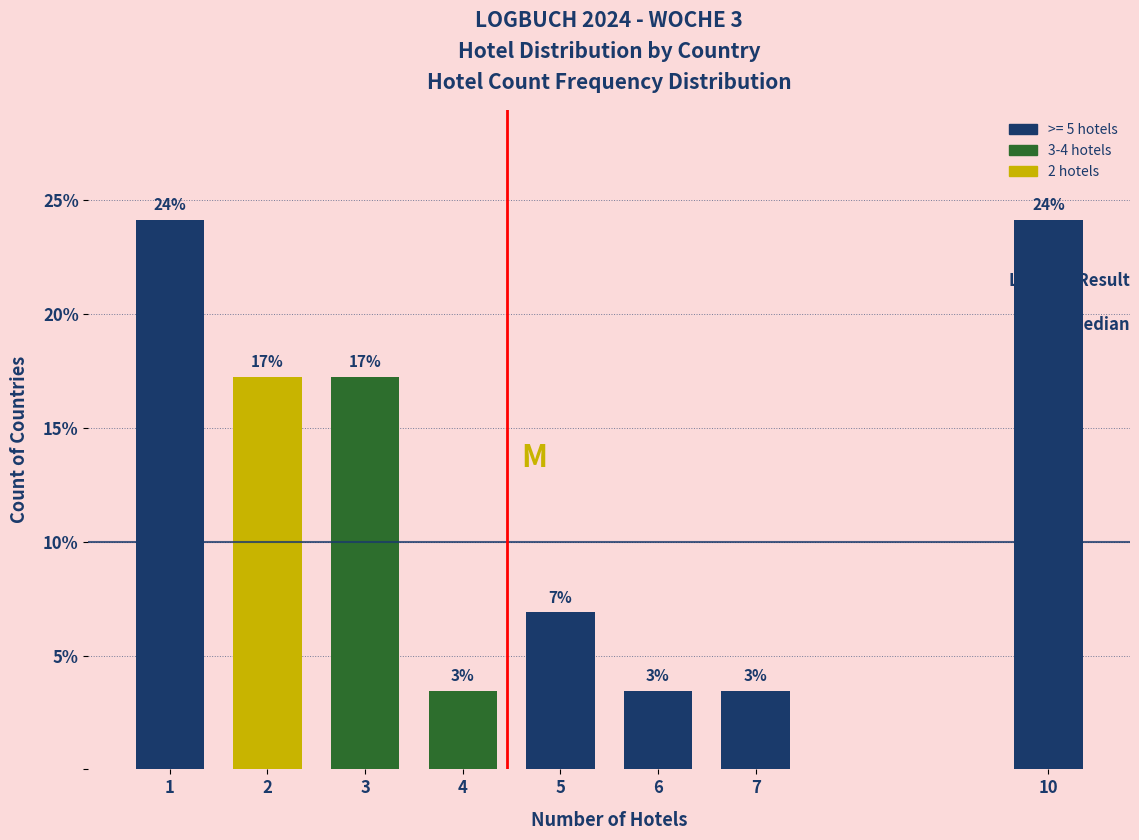

How many bars are there in total?

8